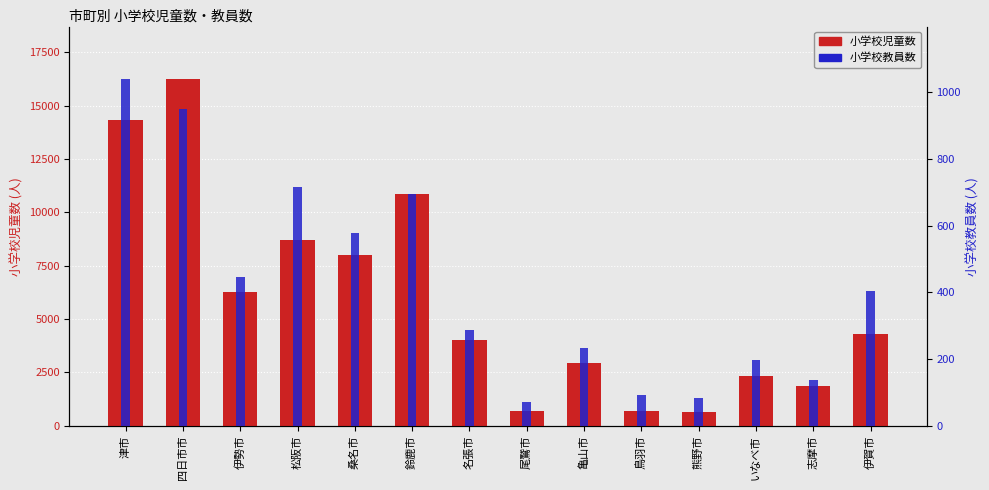

How many values in the 小学校児童数 series are below 4289?

7